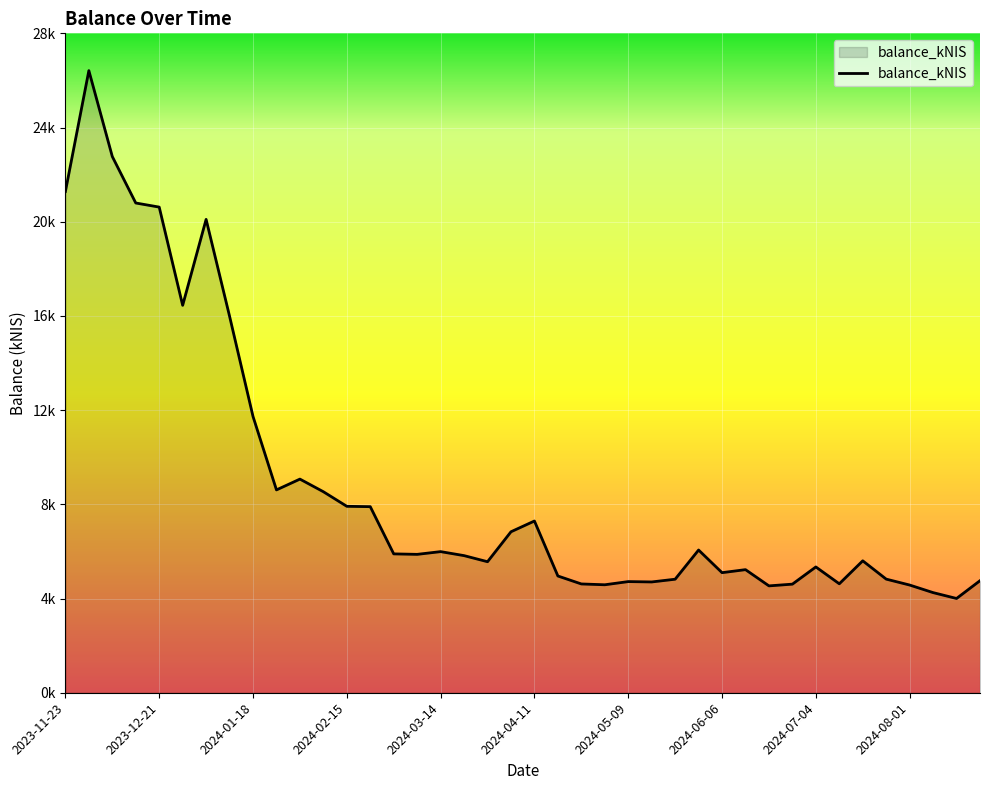

Count the number of categories in the chart.

40